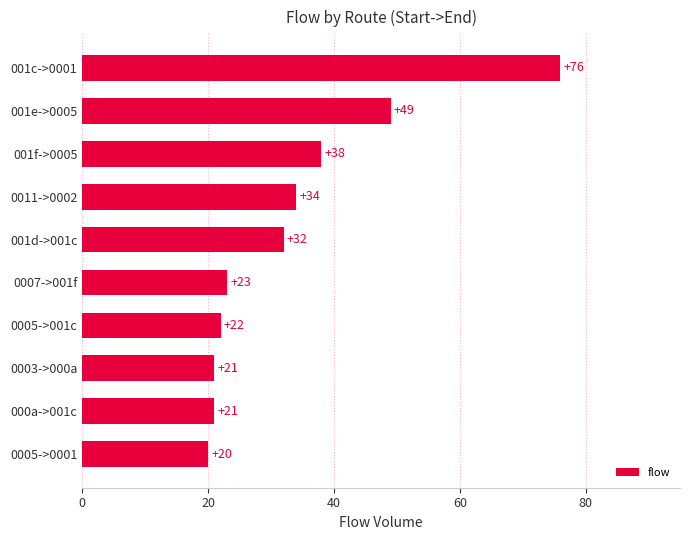

Is it true that the value at 0011->0002 is 57?

False